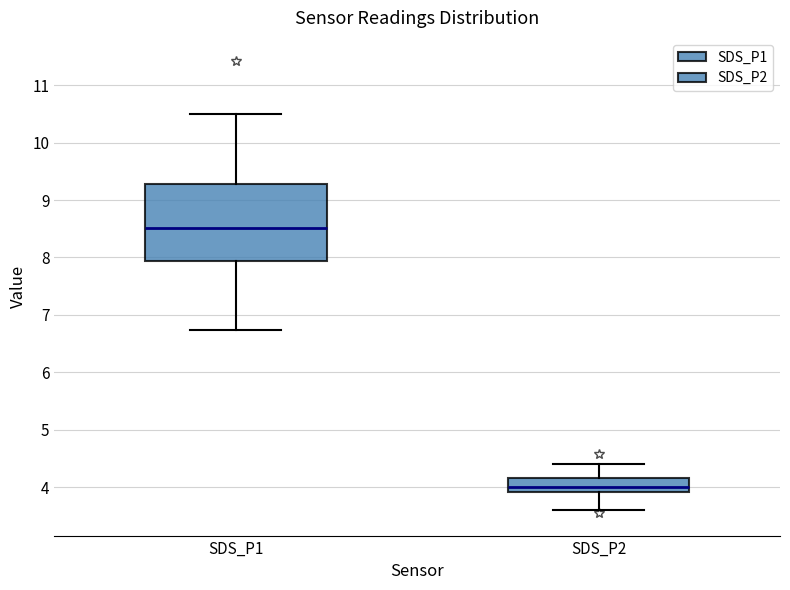

Comparing the boxes themselves (not the whiskers), which one is the tallest?

SDS_P1